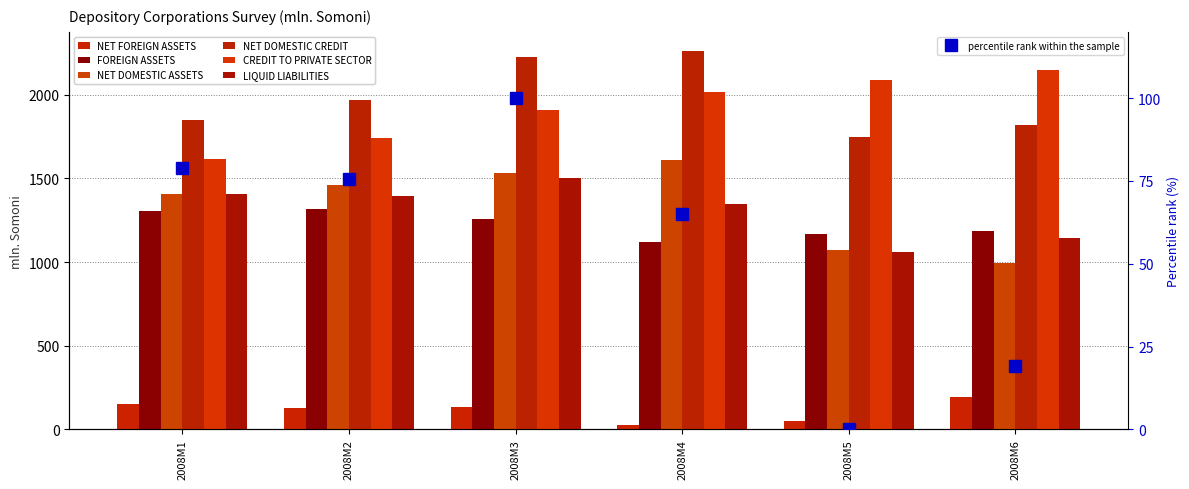

Reading right to left, what are all the values shown in this chart?

NET FOREIGN ASSETS: 2008M6=192.9	2008M5=49.7	2008M4=25.8	2008M3=136.2	2008M2=130.0	2008M1=150.5
FOREIGN ASSETS: 2008M6=1188.4	2008M5=1167.6	2008M4=1120.5	2008M3=1259.5	2008M2=1315.2	2008M1=1306.7
NET DOMESTIC ASSETS: 2008M6=992.4	2008M5=1071.5	2008M4=1607.5	2008M3=1531.2	2008M2=1462.8	2008M1=1406.2
NET DOMESTIC CREDIT: 2008M6=1821.6	2008M5=1744.9	2008M4=2263.2	2008M3=2226.1	2008M2=1970.7	2008M1=1851.3
CREDIT TO PRIVATE SECTOR: 2008M6=2151.1	2008M5=2085.7	2008M4=2016.5	2008M3=1910.8	2008M2=1743.7	2008M1=1613.4
LIQUID LIABILITIES: 2008M6=1143.3	2008M5=1057.5	2008M4=1347.4	2008M3=1502.4	2008M2=1393.8	2008M1=1408.1